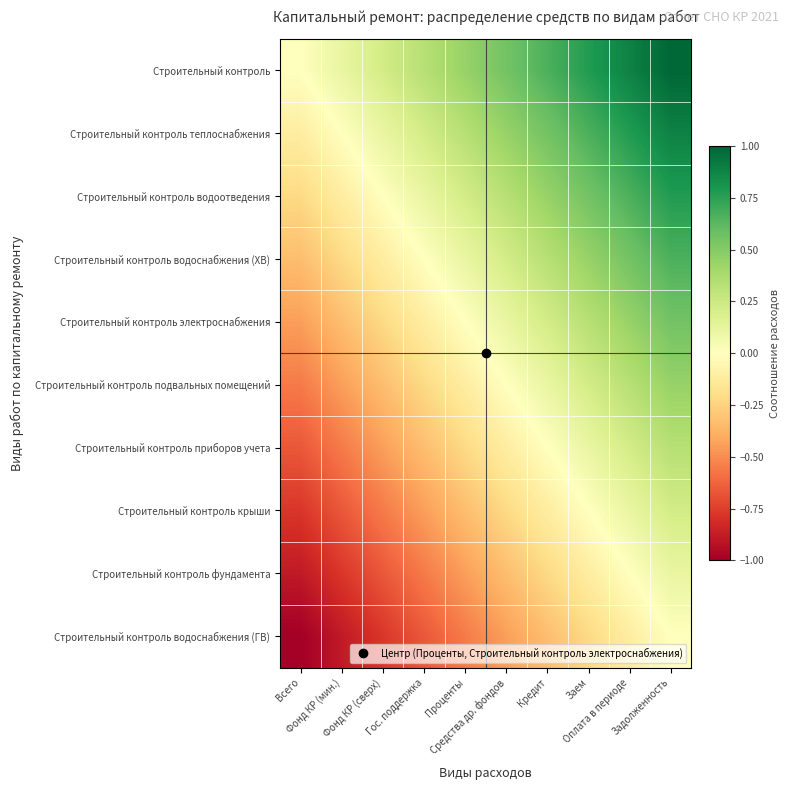

Reading left to right, what are all the values shown in this chart?

Строительный контроль: Всего=0.0	Фонд КР (мин.)=0.1	Фонд КР (сверх)=0.2	Гос. поддержка=0.3	Проценты=0.4	Средства др. фондов=0.6	Кредит=0.7	Заем=0.8	Оплата в периоде=0.9	Задолженность=1.0
Строительный контроль теплоснабжения: Всего=-0.1	Фонд КР (мин.)=0.0	Фонд КР (сверх)=0.1	Гос. поддержка=0.2	Проценты=0.3	Средства др. фондов=0.4	Кредит=0.6	Заем=0.7	Оплата в периоде=0.8	Задолженность=0.9
Строительный контроль водоотведения: Всего=-0.2	Фонд КР (мин.)=-0.1	Фонд КР (сверх)=0.0	Гос. поддержка=0.1	Проценты=0.2	Средства др. фондов=0.3	Кредит=0.4	Заем=0.6	Оплата в периоде=0.7	Задолженность=0.8
Строительный контроль водоснабжения (ХВ): Всего=-0.3	Фонд КР (мин.)=-0.2	Фонд КР (сверх)=-0.1	Гос. поддержка=0.0	Проценты=0.1	Средства др. фондов=0.2	Кредит=0.3	Заем=0.4	Оплата в периоде=0.6	Задолженность=0.7
Строительный контроль электроснабжения: Всего=-0.4	Фонд КР (мин.)=-0.3	Фонд КР (сверх)=-0.2	Гос. поддержка=-0.1	Проценты=0.0	Средства др. фондов=0.1	Кредит=0.2	Заем=0.3	Оплата в периоде=0.4	Задолженность=0.6
Строительный контроль подвальных помещений: Всего=-0.6	Фонд КР (мин.)=-0.4	Фонд КР (сверх)=-0.3	Гос. поддержка=-0.2	Проценты=-0.1	Средства др. фондов=0.0	Кредит=0.1	Заем=0.2	Оплата в периоде=0.3	Задолженность=0.4
Строительный контроль приборов учета: Всего=-0.7	Фонд КР (мин.)=-0.6	Фонд КР (сверх)=-0.4	Гос. поддержка=-0.3	Проценты=-0.2	Средства др. фондов=-0.1	Кредит=0.0	Заем=0.1	Оплата в периоде=0.2	Задолженность=0.3
Строительный контроль крыши: Всего=-0.8	Фонд КР (мин.)=-0.7	Фонд КР (сверх)=-0.6	Гос. поддержка=-0.4	Проценты=-0.3	Средства др. фондов=-0.2	Кредит=-0.1	Заем=0.0	Оплата в периоде=0.1	Задолженность=0.2
Строительный контроль фундамента: Всего=-0.9	Фонд КР (мин.)=-0.8	Фонд КР (сверх)=-0.7	Гос. поддержка=-0.6	Проценты=-0.4	Средства др. фондов=-0.3	Кредит=-0.2	Заем=-0.1	Оплата в периоде=0.0	Задолженность=0.1
Строительный контроль водоснабжения (ГВ): Всего=-1.0	Фонд КР (мин.)=-0.9	Фонд КР (сверх)=-0.8	Гос. поддержка=-0.7	Проценты=-0.6	Средства др. фондов=-0.4	Кредит=-0.3	Заем=-0.2	Оплата в периоде=-0.1	Задолженность=0.0